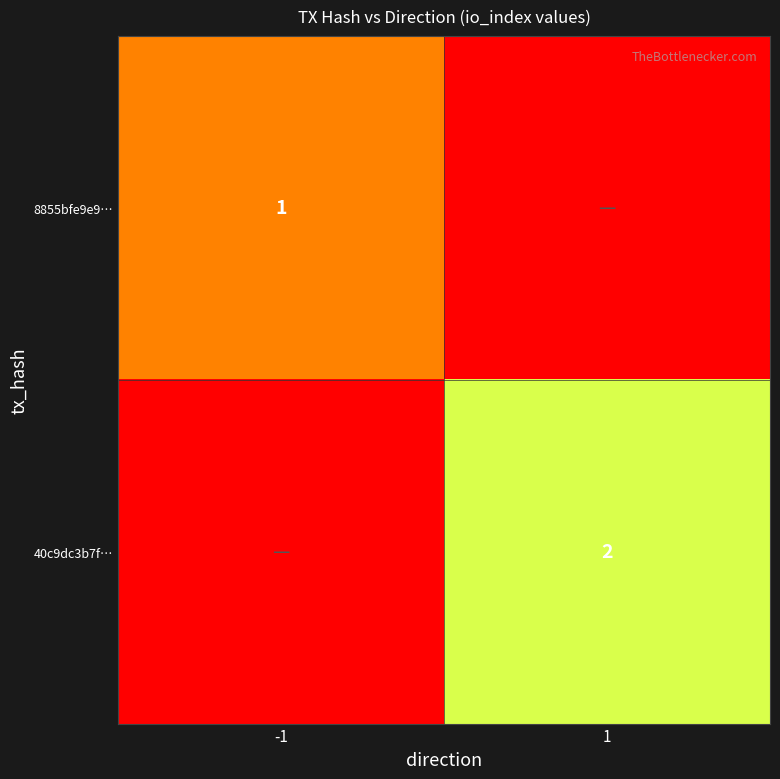

True or false: 8855bfe9e9… has a value of 2 at -1.

False